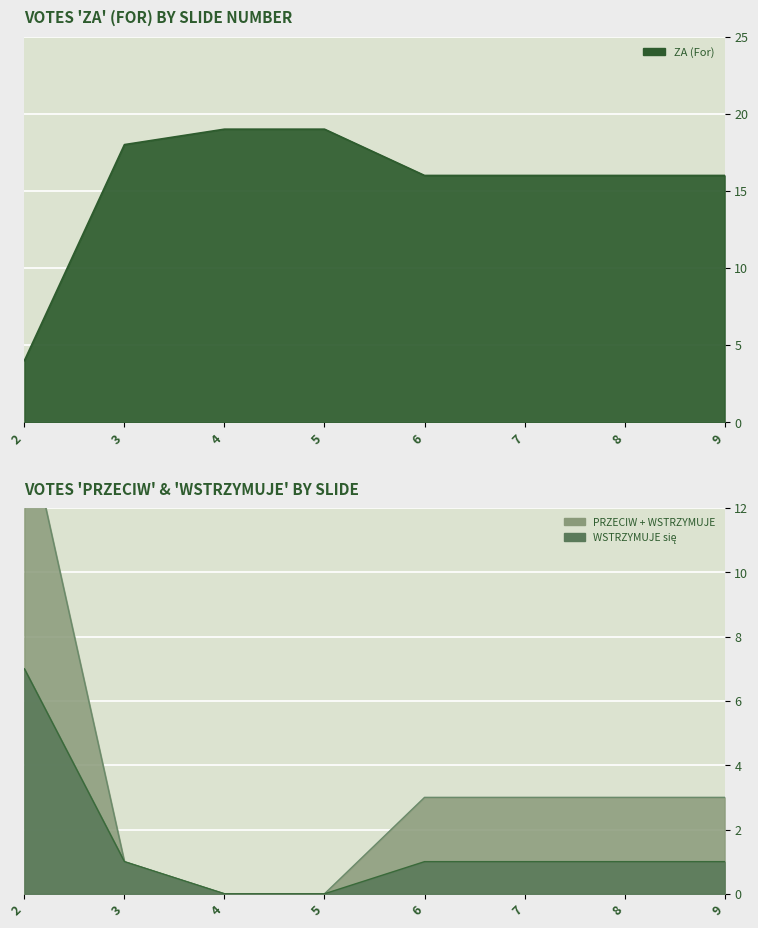

How many intersections are there between WSTRZYMUJE and ZA?

1